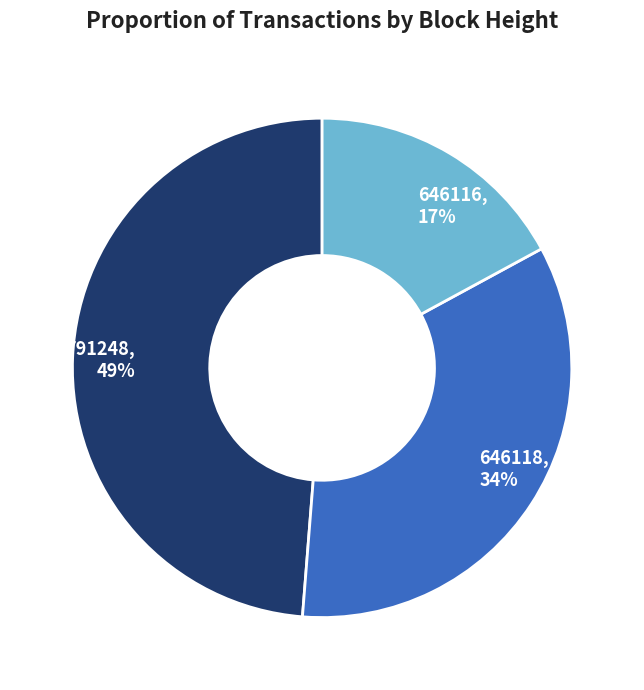

To the nearest percent, what is the difference between the largest and smallest slice percentages?

32%